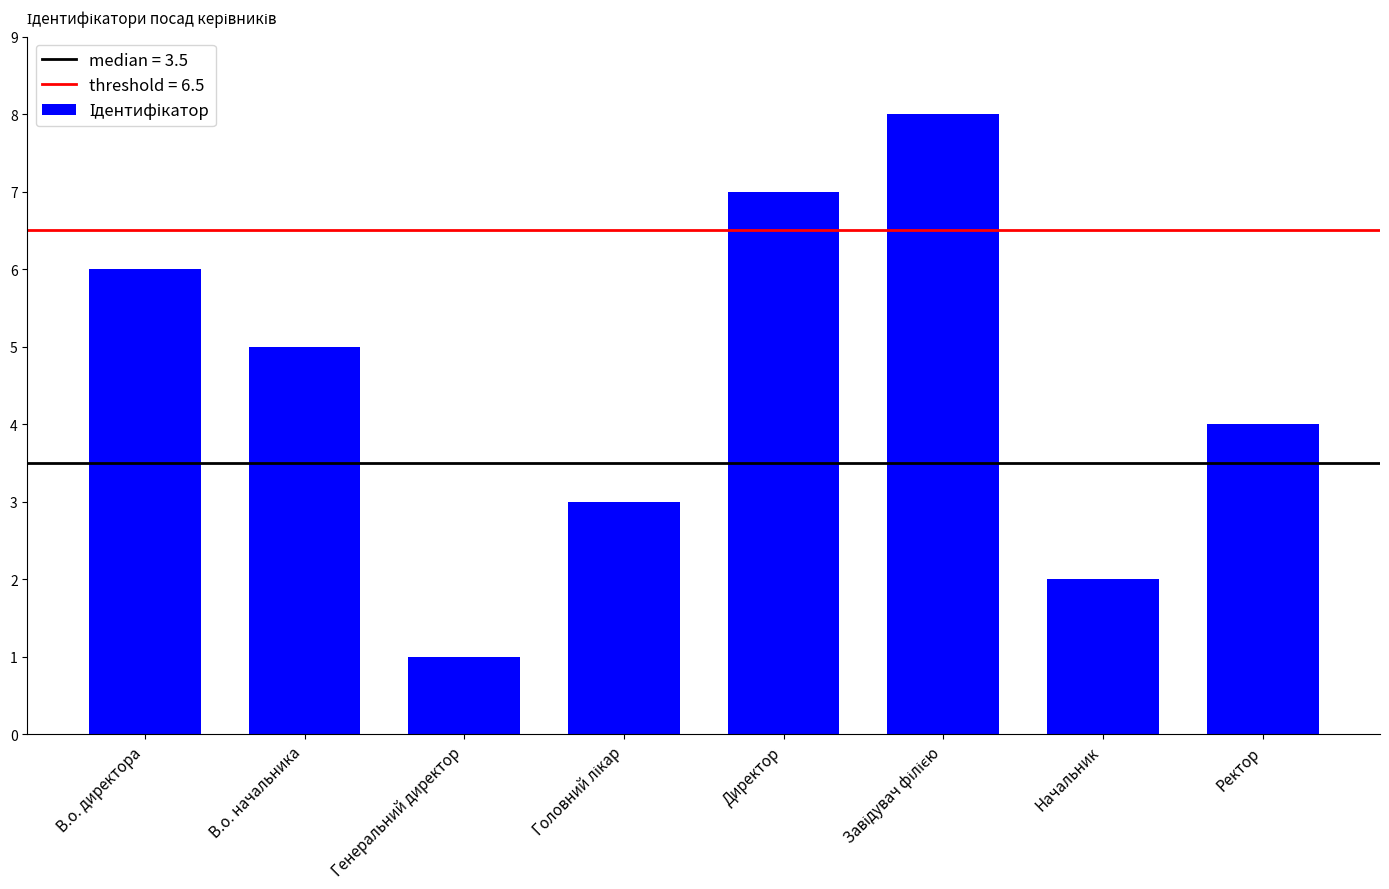

Does the chart contain any negative values?

No